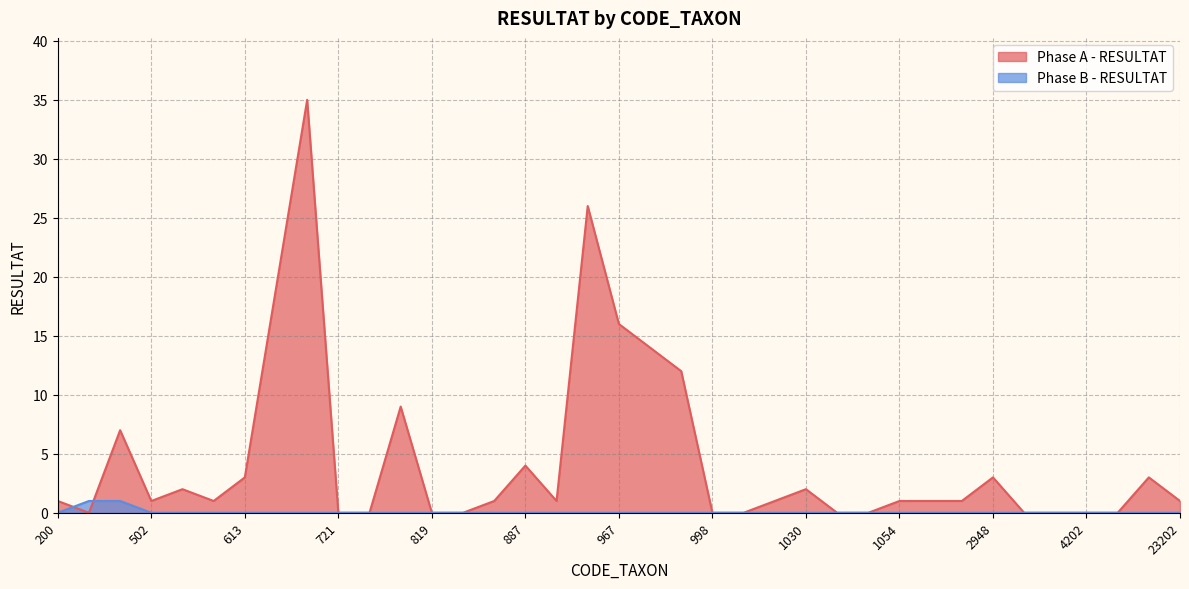

At which category is the sum across all series the highest?

719